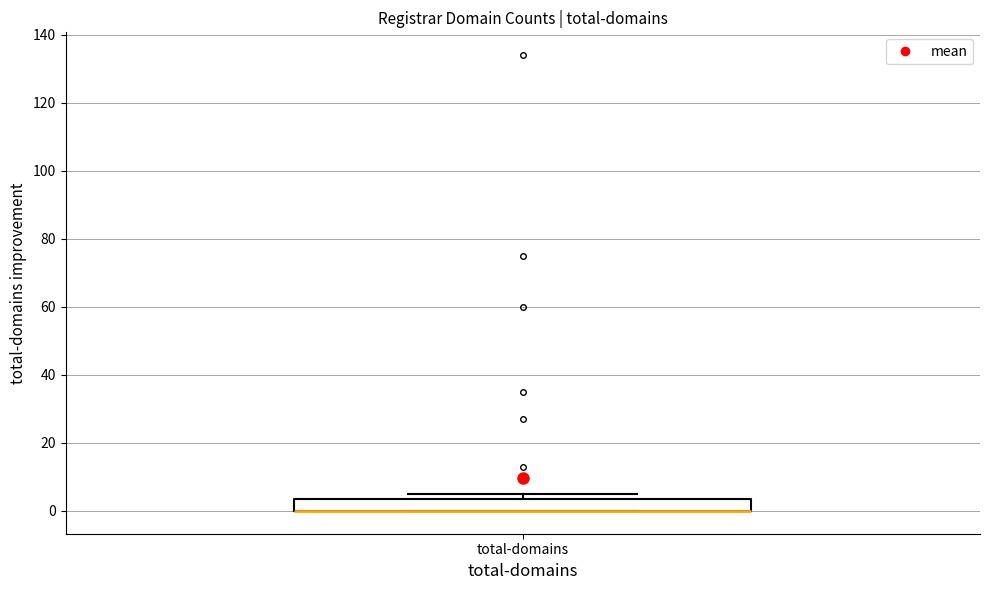

Transcribe this box plot: give where the median line is, the range the box spans, and where the two whiskers end, as read against the y-axis. The values are not printed on the chart, so give them approximately, as read against the axis.

median 0 (drawn on the box's lower edge), box 0 to 4, whiskers 0 to 6